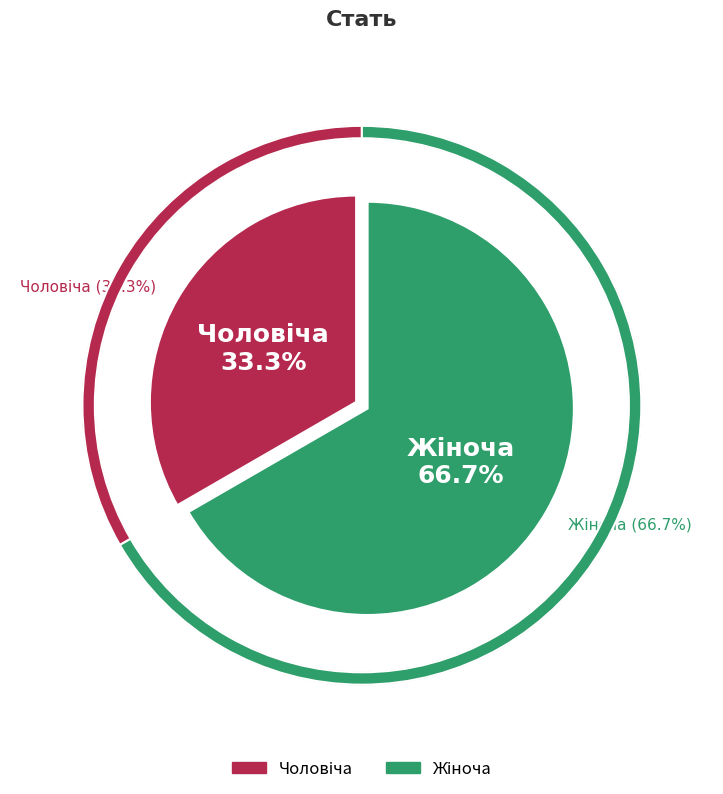

Which slice is the largest?

Жіноча